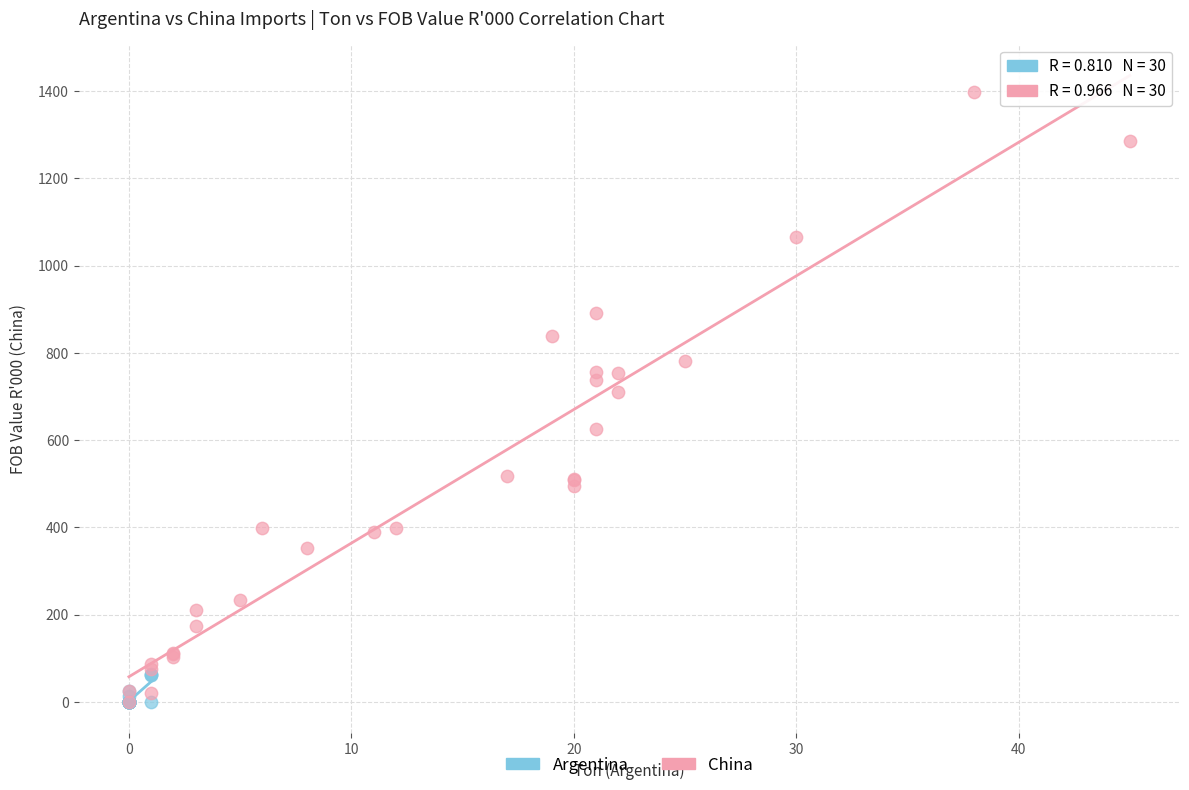

Which series has the widest spread of Y values?

China